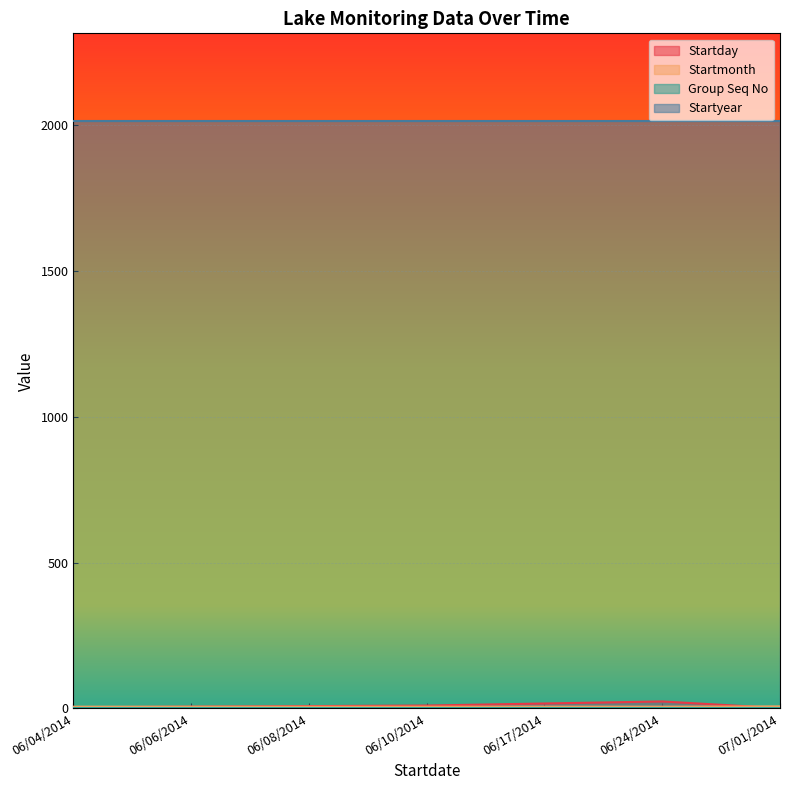

True or false: Startmonth has more than 1 points higher than both neighbors.

False